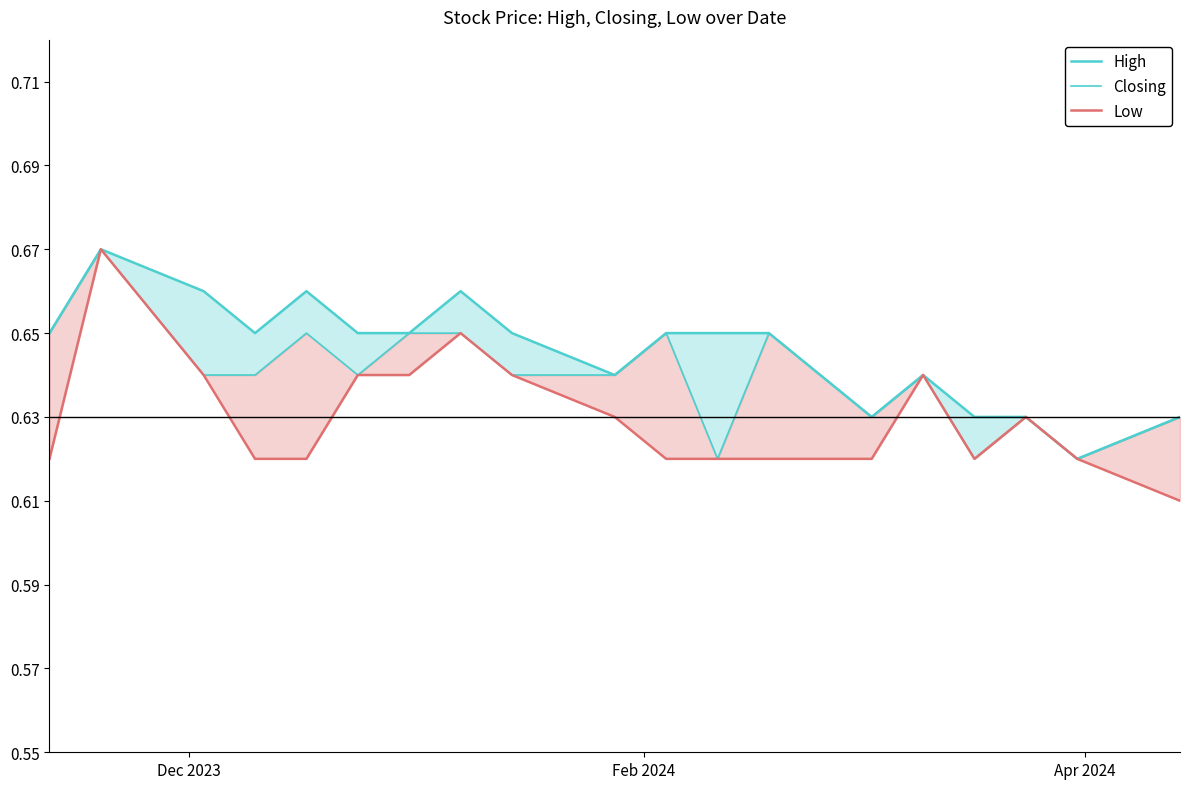

At how many categories does at least one series exceed 0?

20